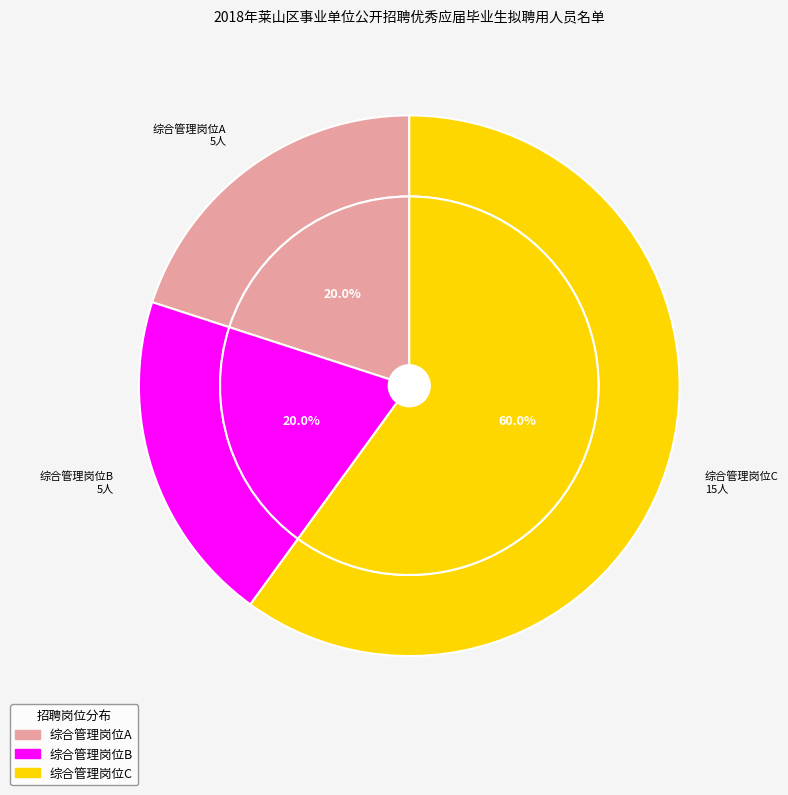

What is the smallest slice in the pie chart?

综合管理岗位A